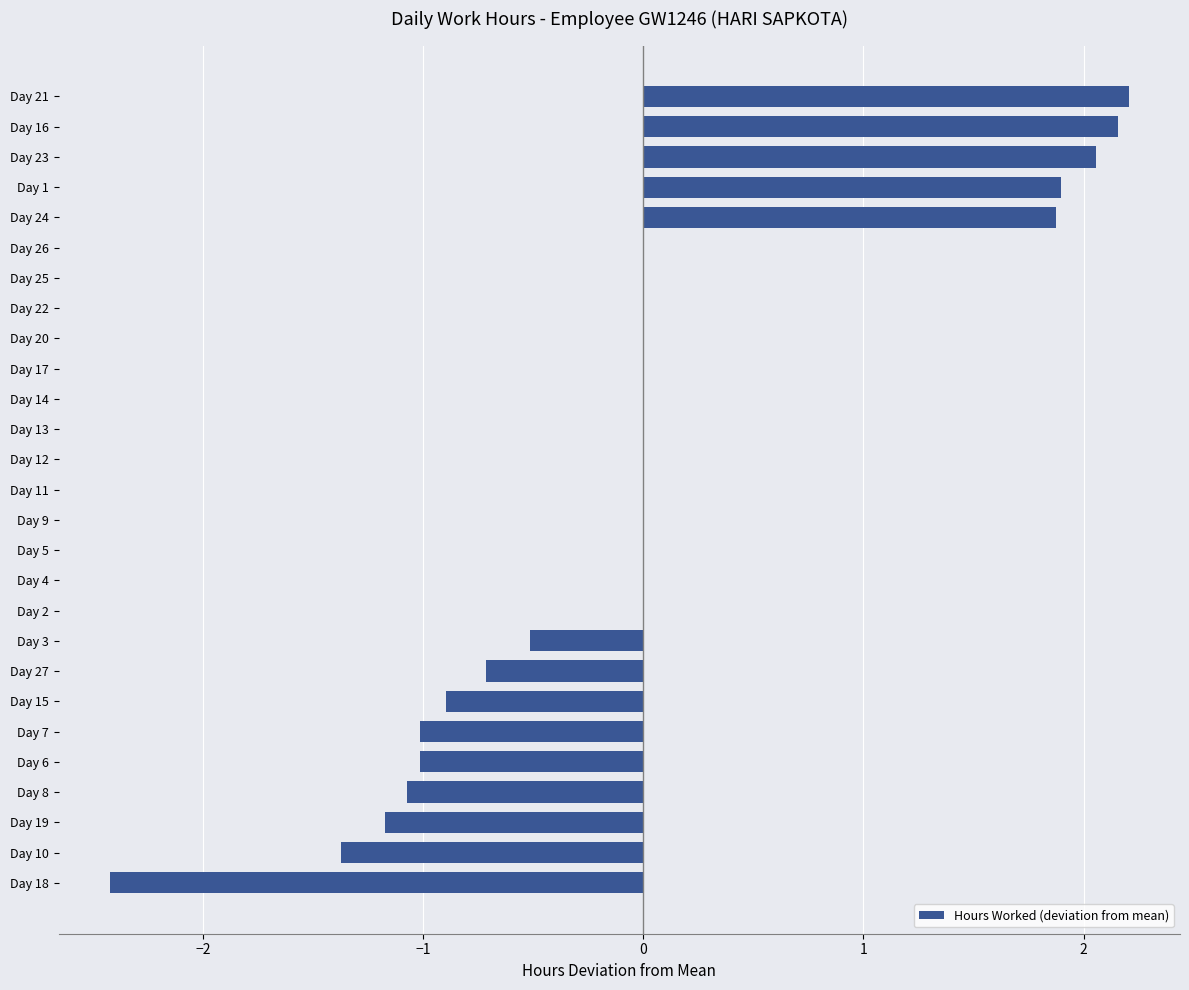

The chart shows a value of -2.3 at Day 11. True or false?

False